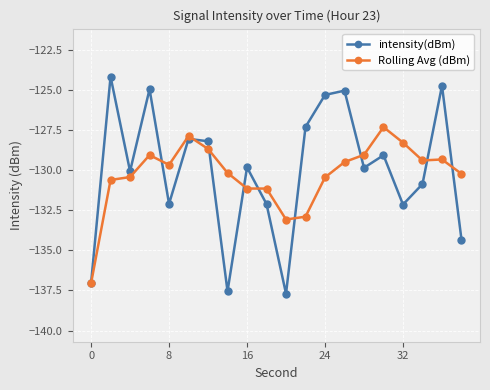

Which series has the widest spread of values?

intensity(dBm)